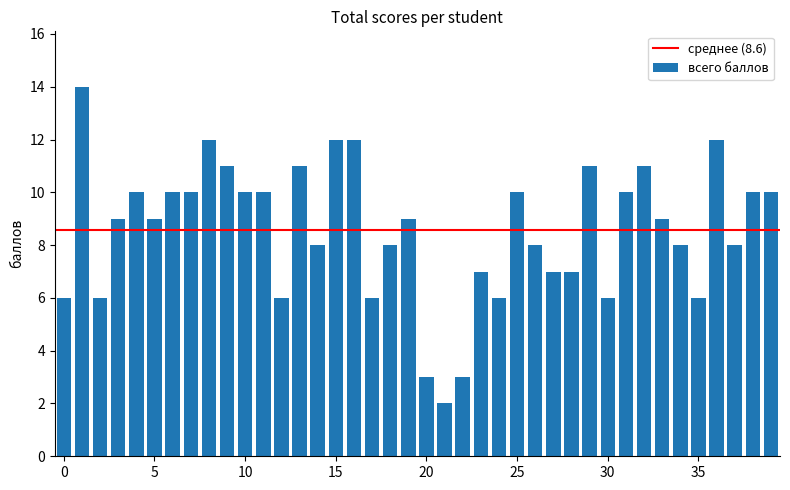

What is the minimum value shown in the chart?

2